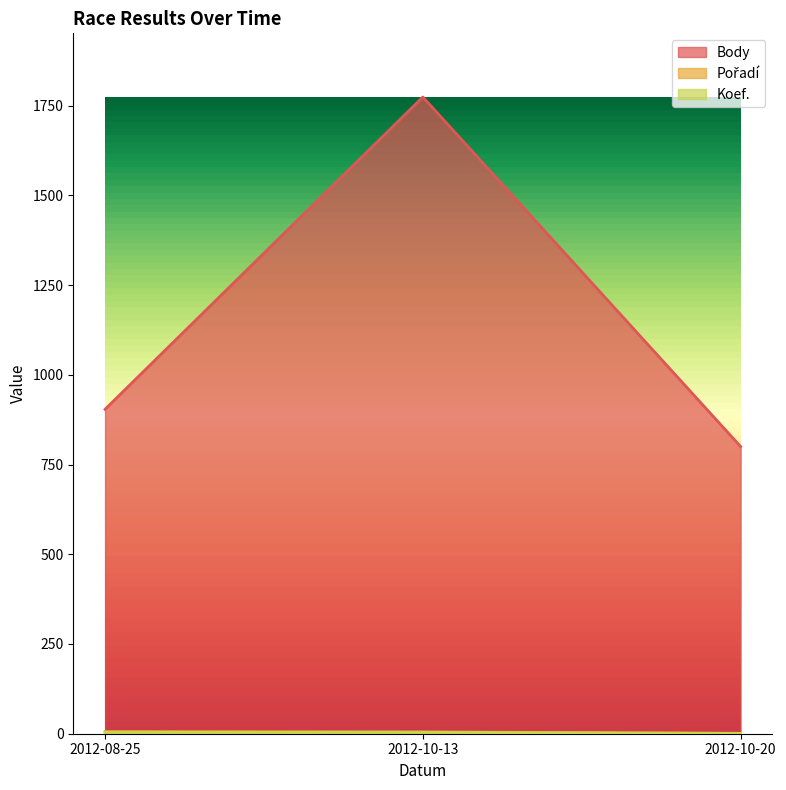

Does the chart display data point markers on the line(s)?

No